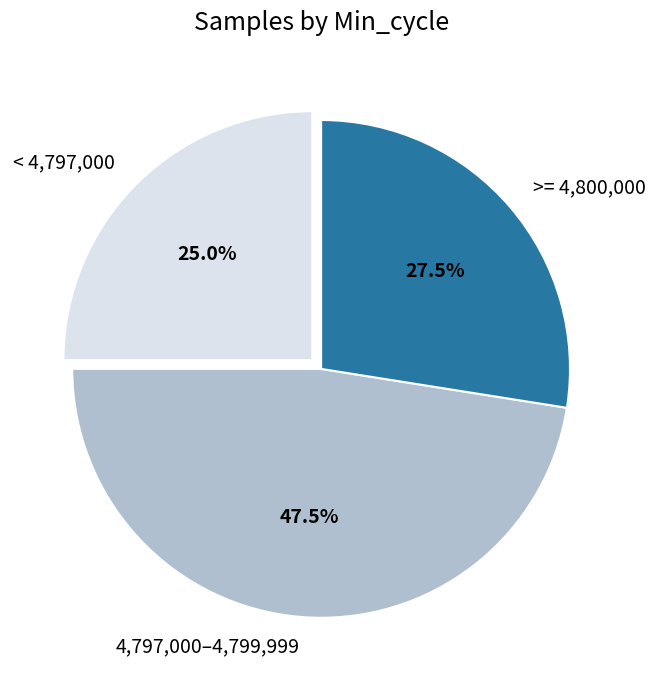

Do >= 4,800,000 and 4,797,000–4,799,999 together represent more than half of the pie?

Yes